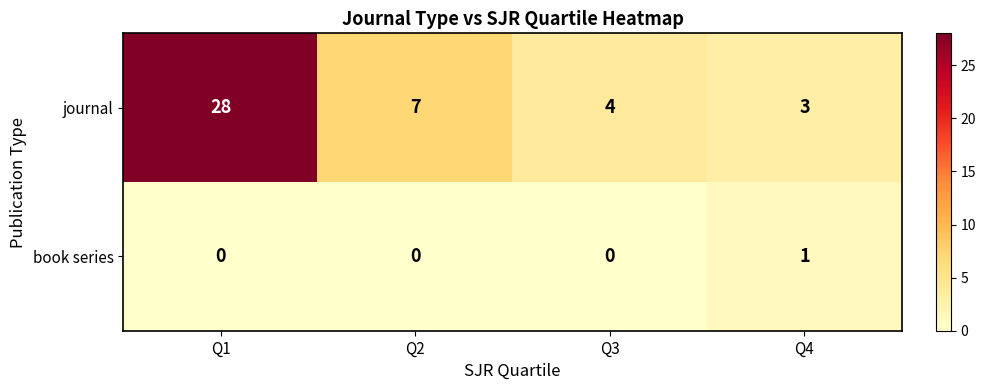

What is the difference between the journal values at Q3 and Q1?

24